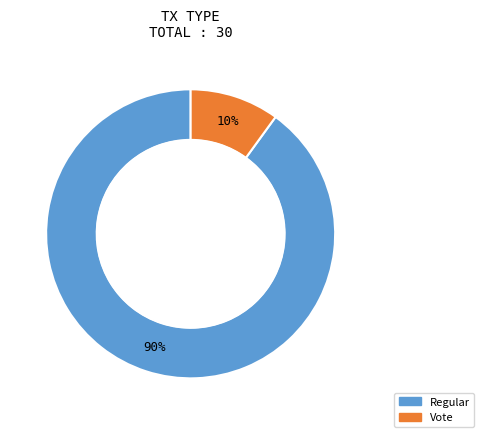

How many segments does this pie chart have?

2